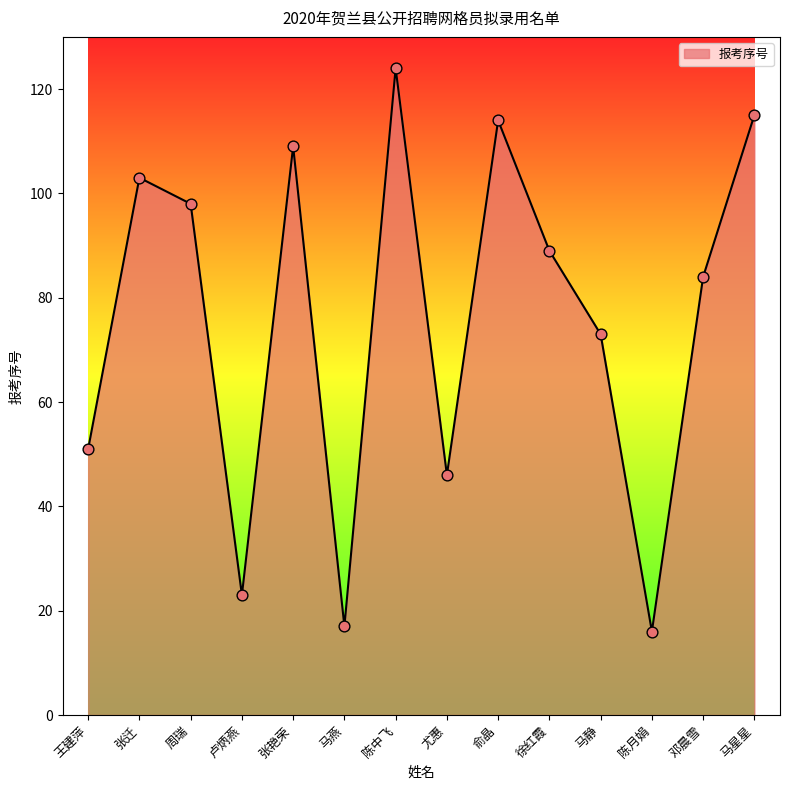

What is the ratio of the value at 卢炳燕 to the value at 徐红霞?

0.3